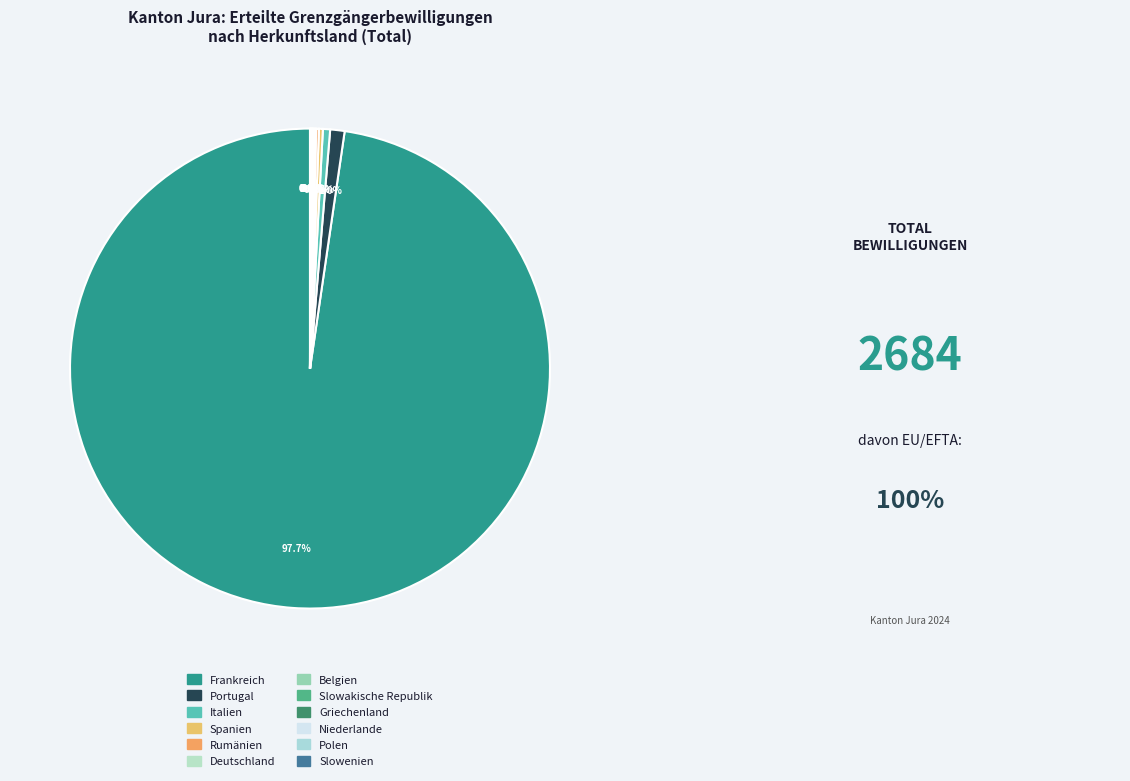

How many slices are in this pie chart?

12